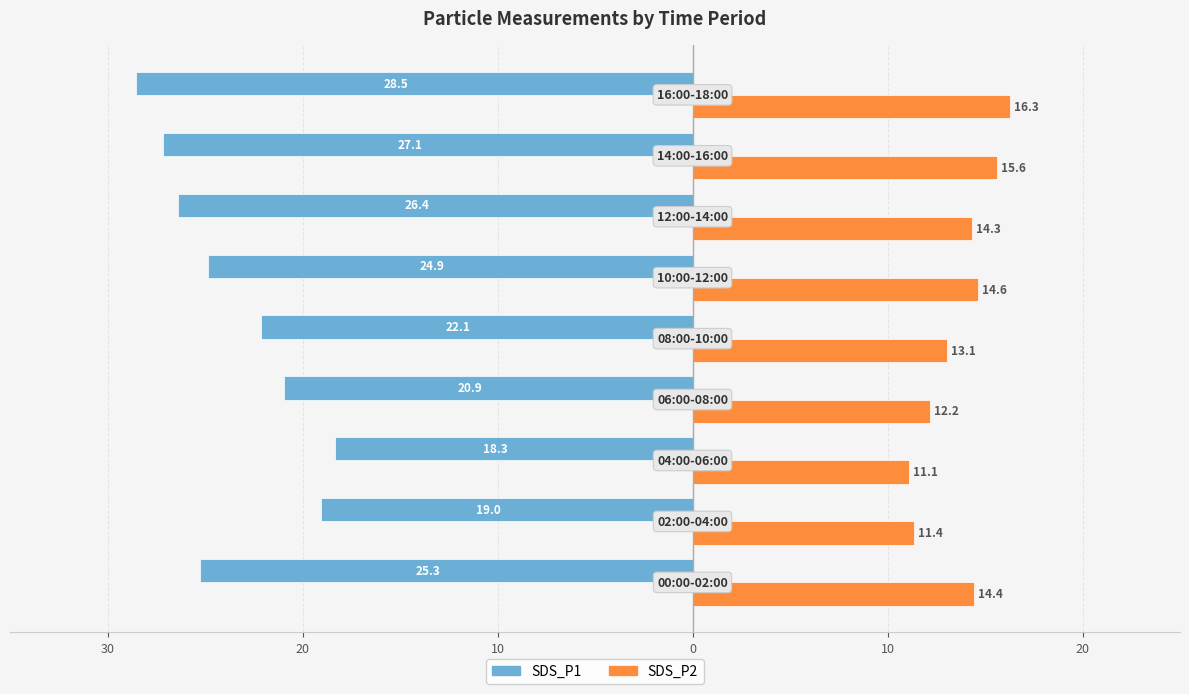

What are all the series names shown in the legend?

SDS_P1, SDS_P2